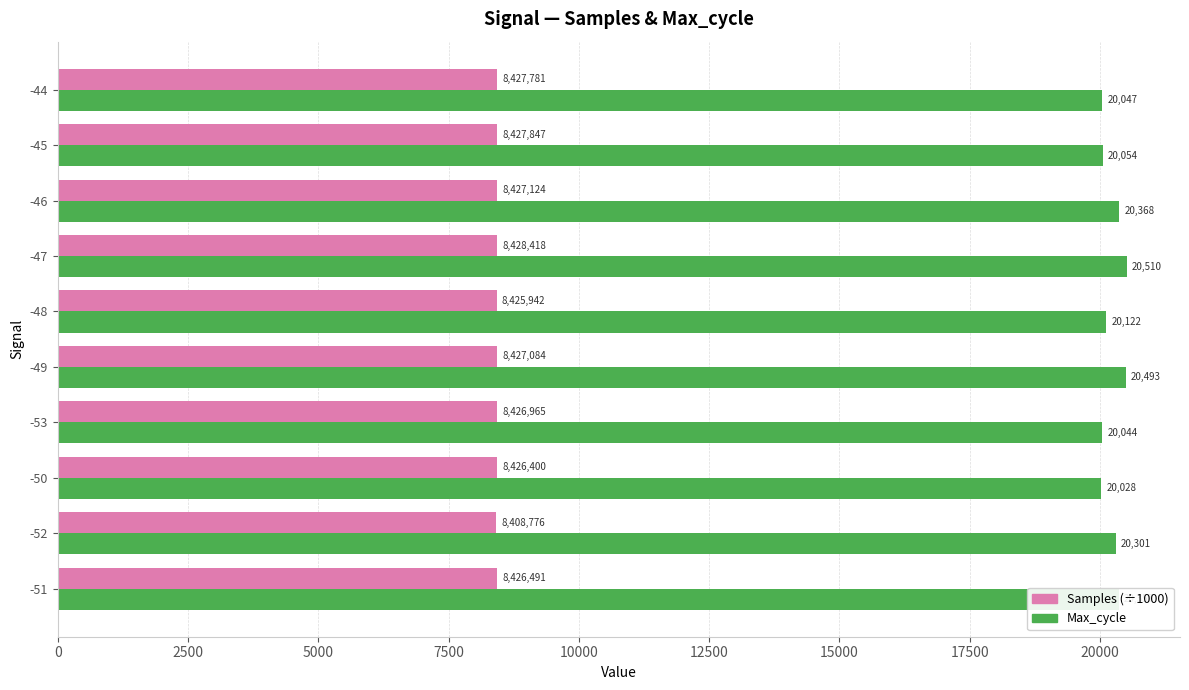

Between -50 and -44, which series saw the biggest shift?

Max_cycle